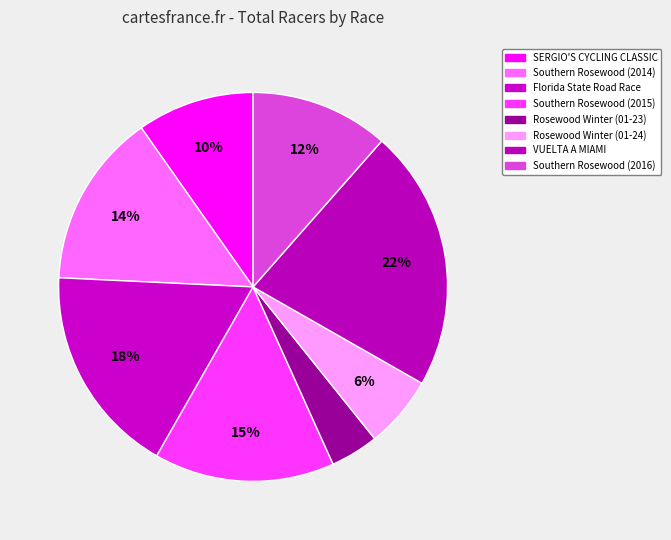

Count the number of slices in the pie.

8